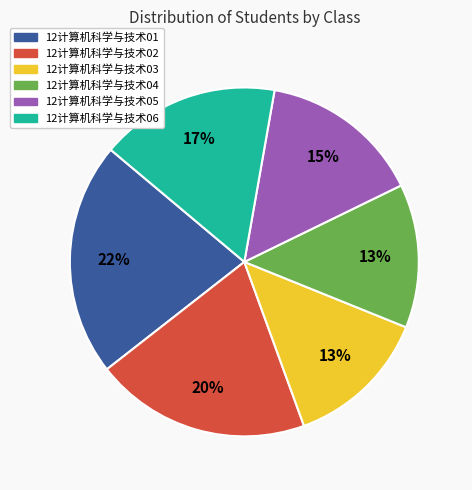

What percentage is the 12计算机科学与技术06 slice, to the nearest percent?

17%